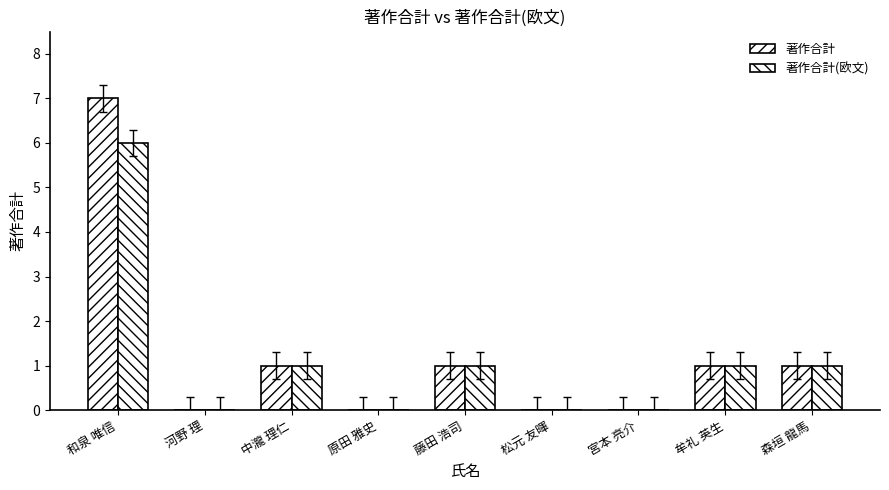

How many groups of bars are there?

9